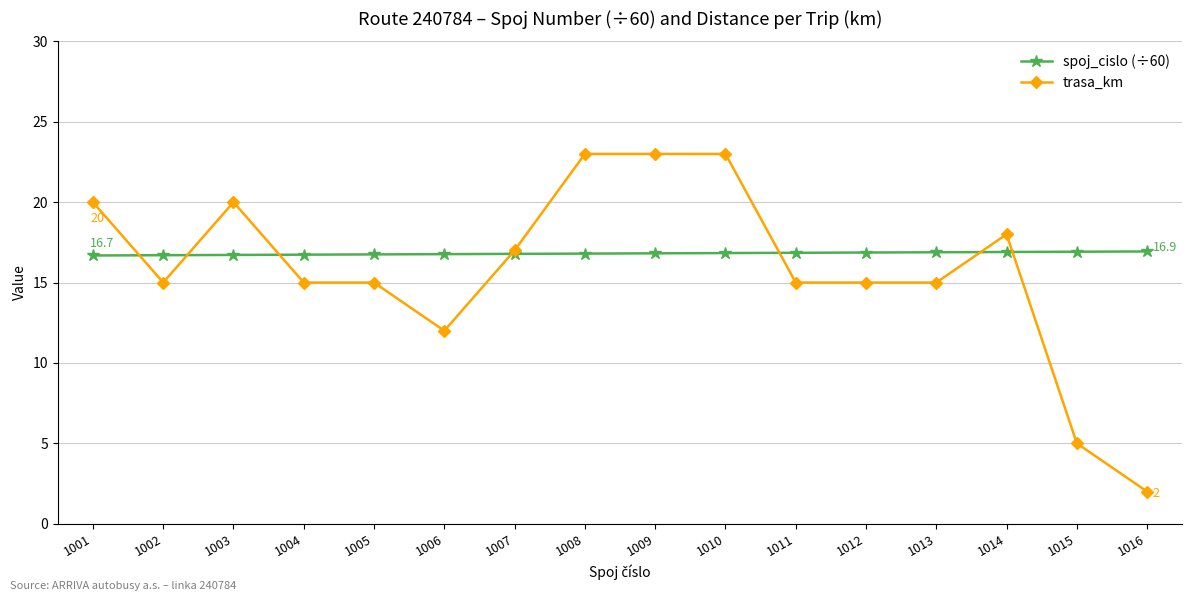

Where is the first local maximum for trasa_km?

1003